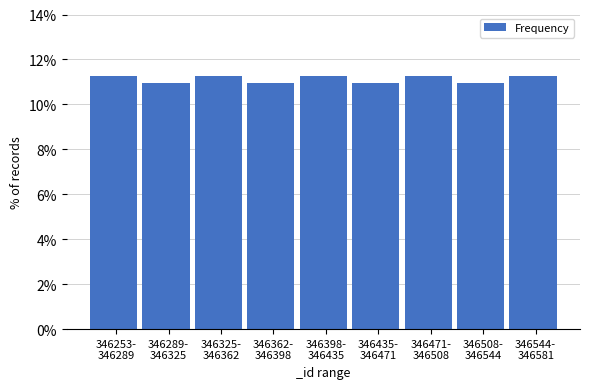

Reading left to right, list all the values displayed in this chart.

11.2	10.9	11.2	10.9	11.2	10.9	11.2	10.9	11.2